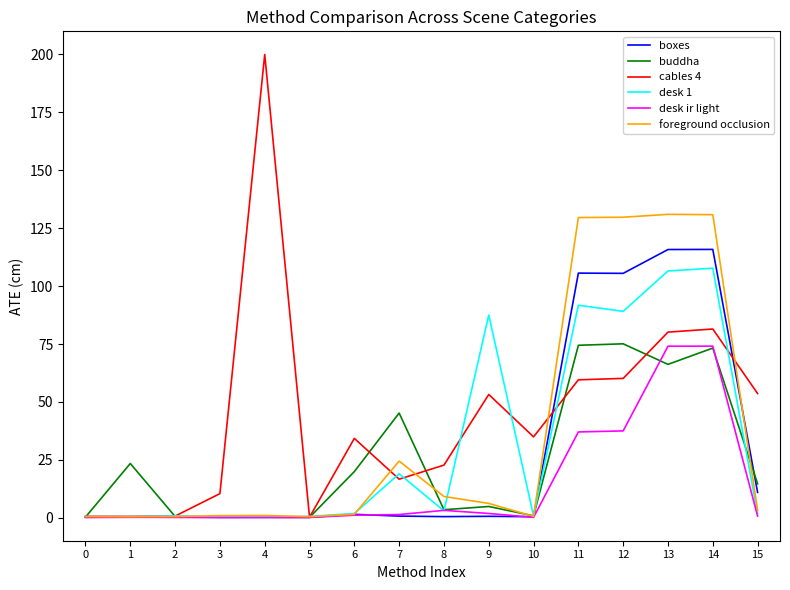

What is the maximum value shown in the chart?

200.0